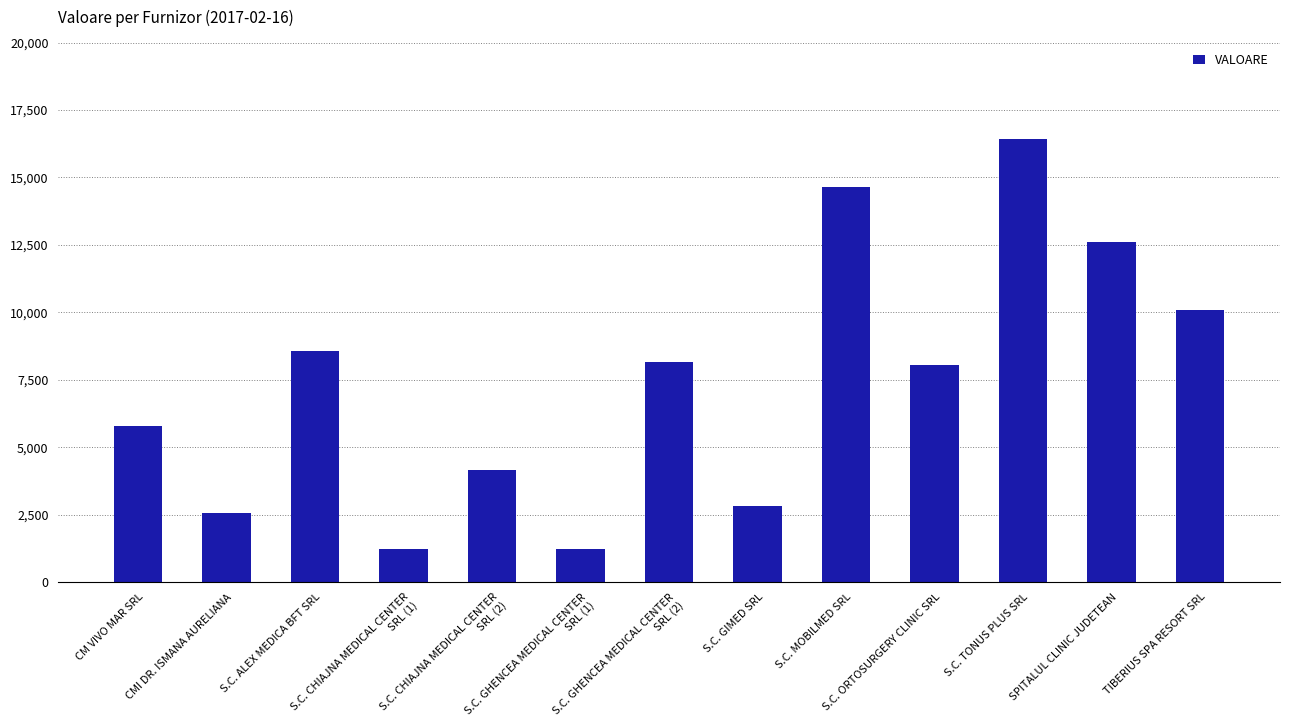

Does the chart contain stacked bars?

No